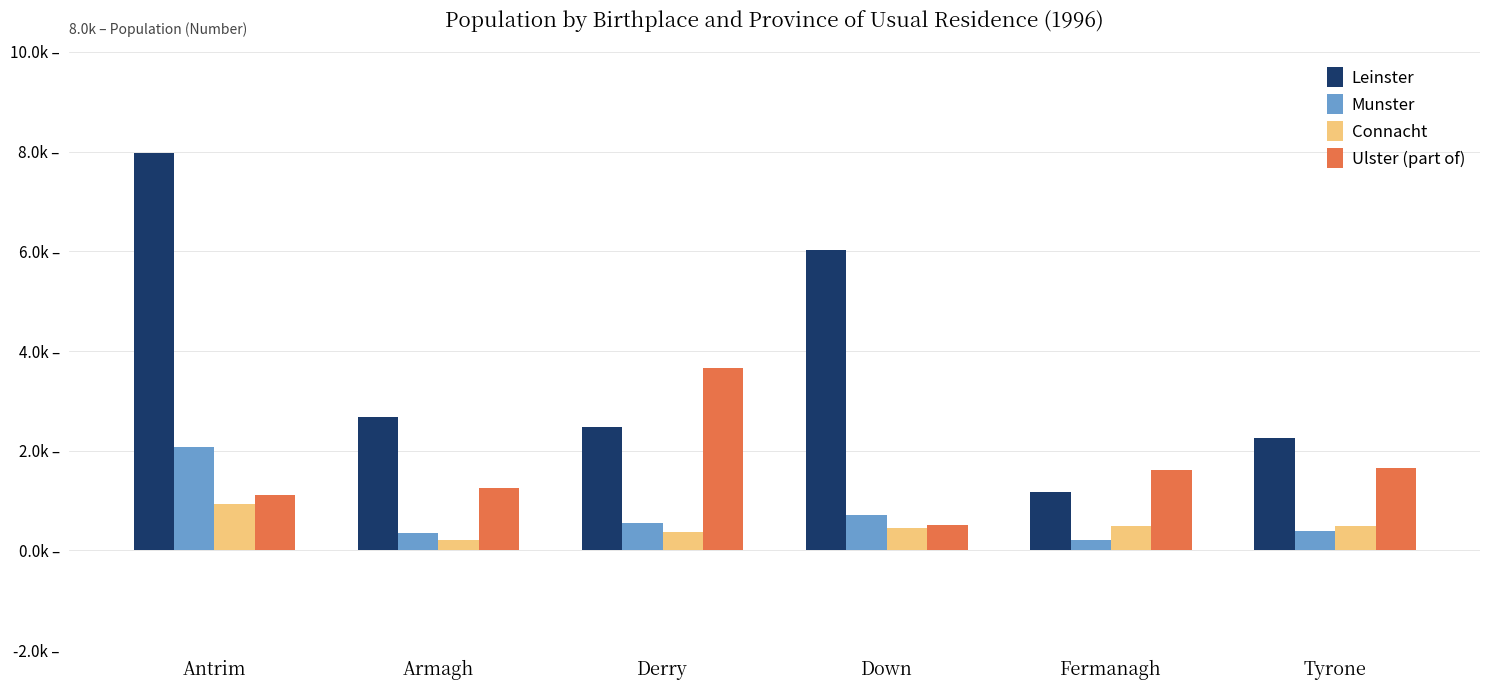

Are the bars grouped side by side (vs. stacked)?

Yes